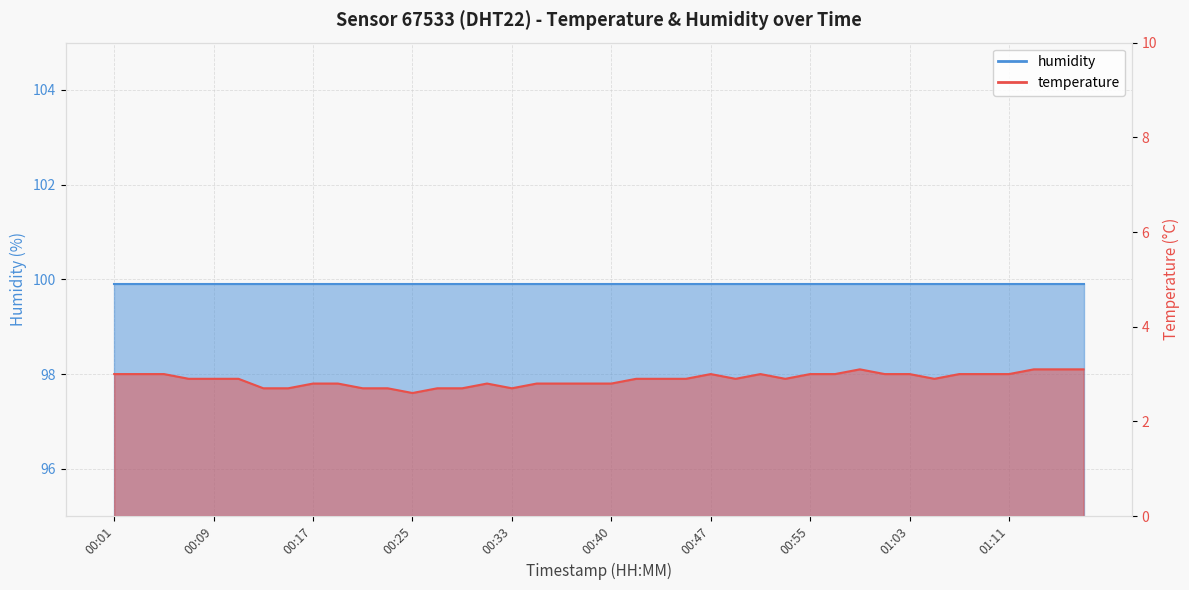

Count the values in the range 2 to 3.

36